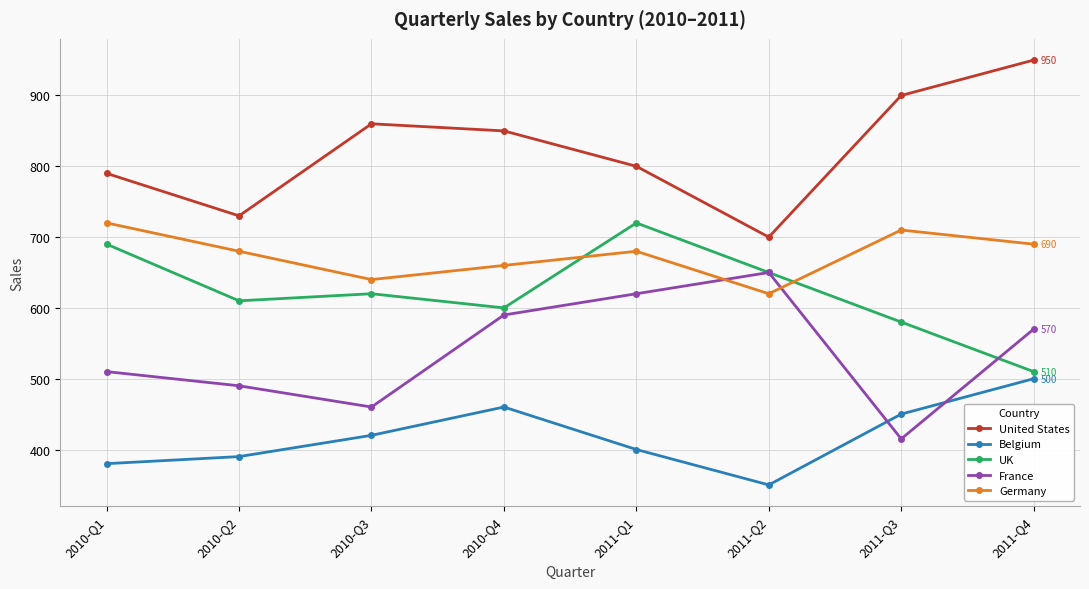

Does the chart display data point markers on the line(s)?

Yes